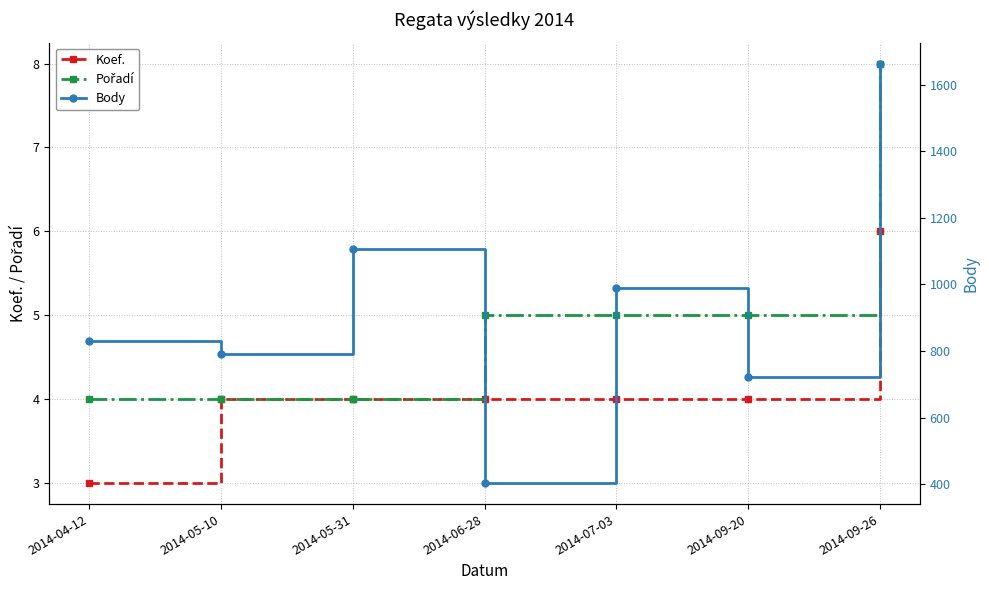

What is the sum of all Pořadí values?

35